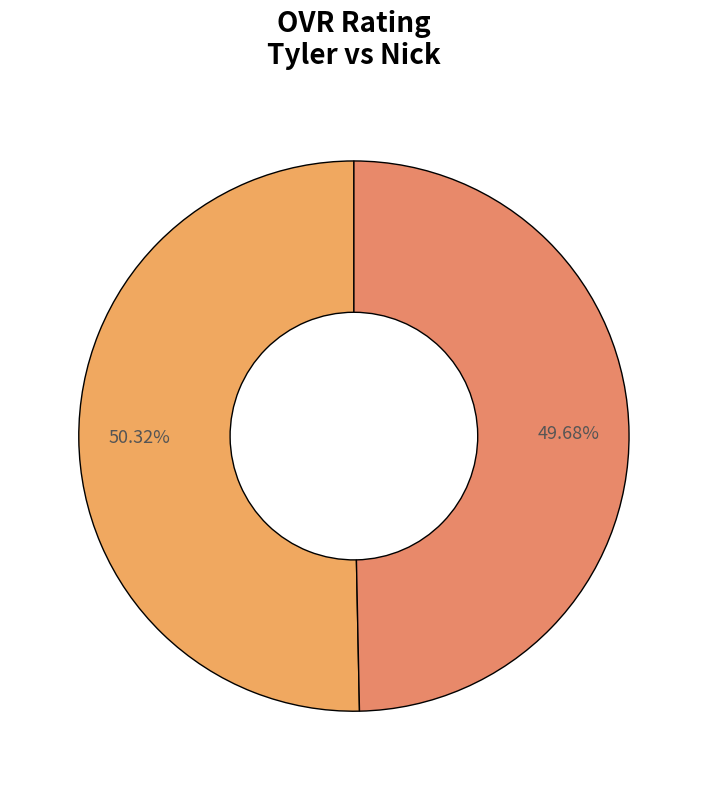

Is there a majority slice in this chart?

Yes